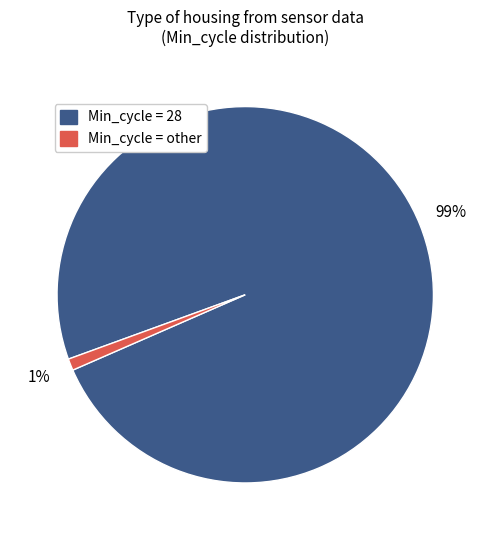

Rank the categories by value from lowest to highest.

Min_cycle = other, Min_cycle = 28